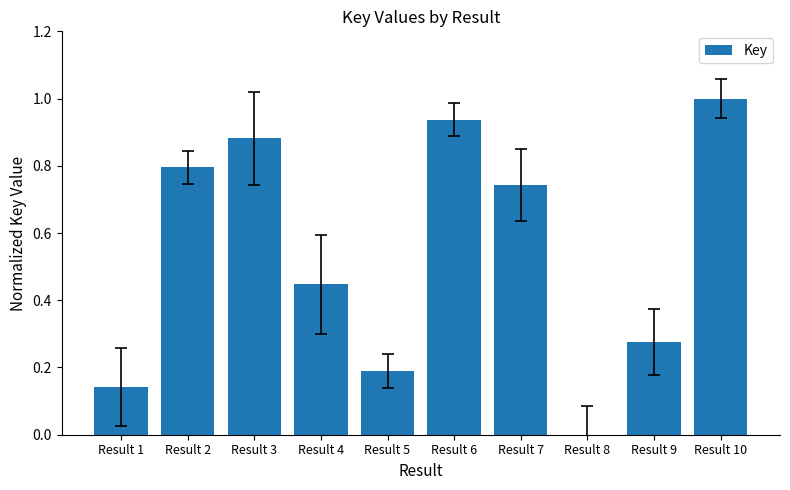

What is the sum of the values at Result 10 and Result 2?

1.8